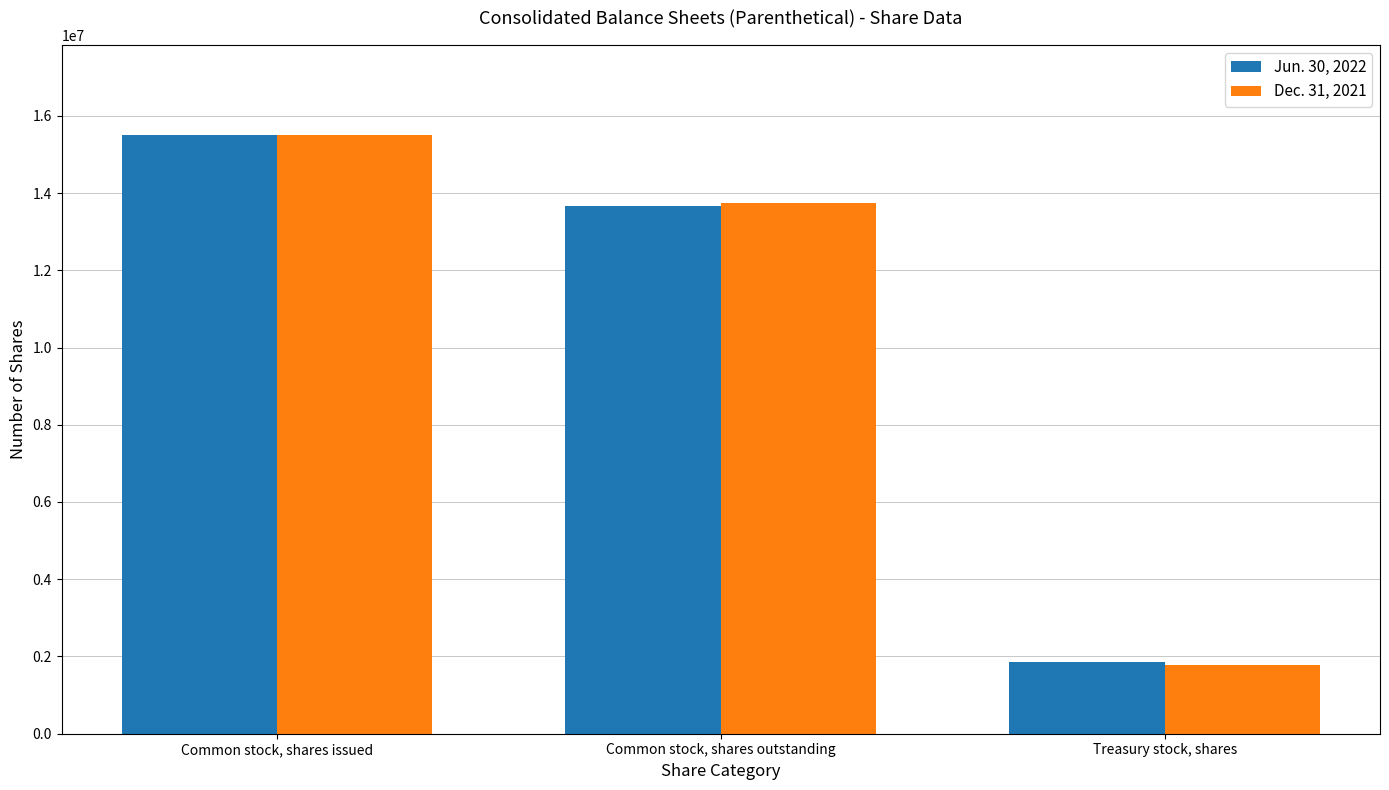

True or false: Dec. 31, 2021 has a value of 22432537 at Common stock, shares outstanding.

False